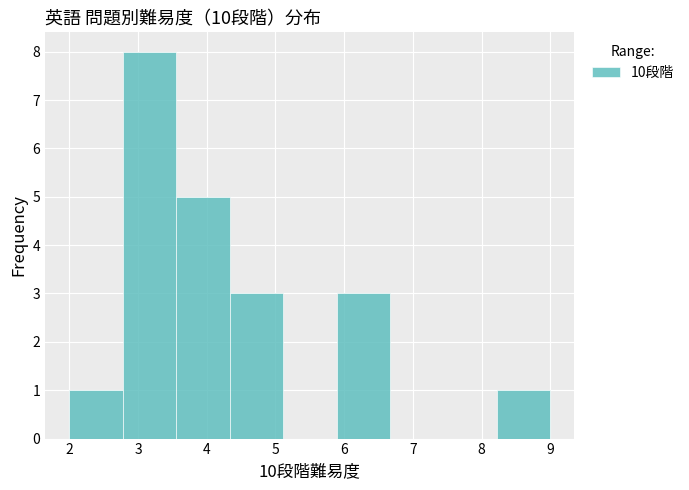

Reading left to right, transcribe this chart: for each bar, give the range it covers on the x-axis and its height. Neither the bar edges nor the heights are printed on the chart, so give them approximately, as read against the axes.

2.0 to 2.8: 1
2.8 to 3.6: 8
3.6 to 4.3: 5
4.3 to 5.1: 3
5.1 to 5.9: 0
5.9 to 6.7: 3
6.7 to 7.4: 0
7.4 to 8.2: 0
8.2 to 9.0: 1